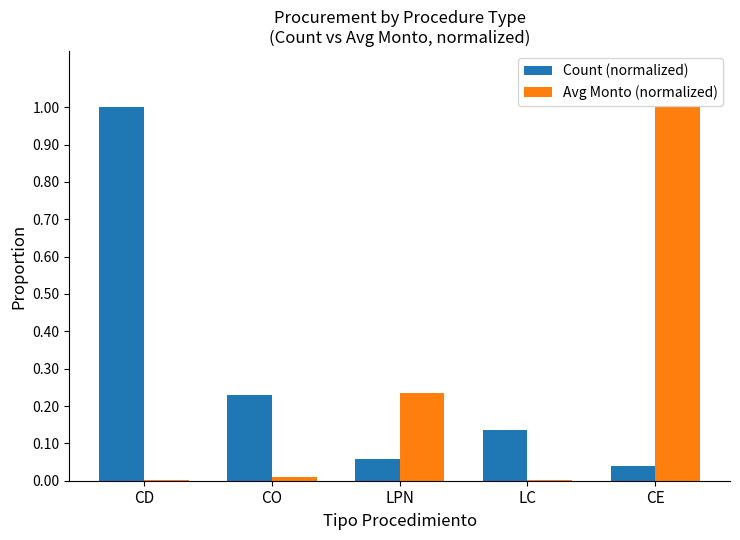

At which label does Avg Monto (normalized) reach its peak?

CE